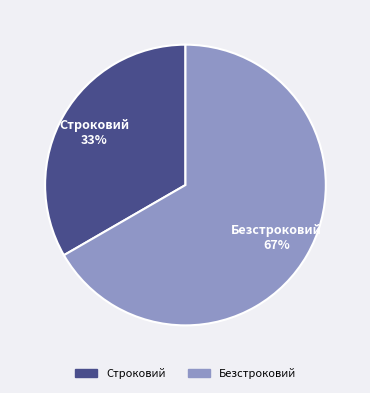

True or false: Безстроковий accounts for 67% of the total.

True